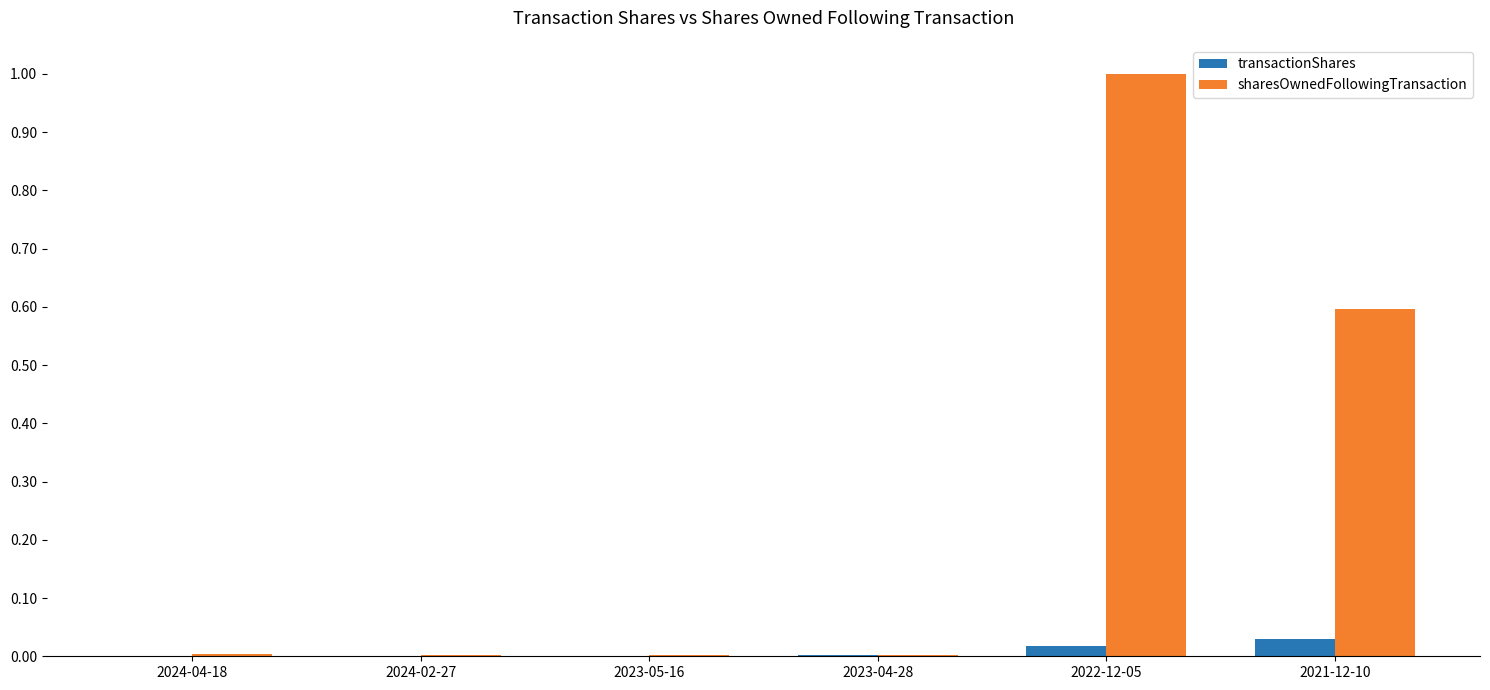

The sharesOwnedFollowingTransaction series shows 0.0 at 2023-05-16. True or false?

True